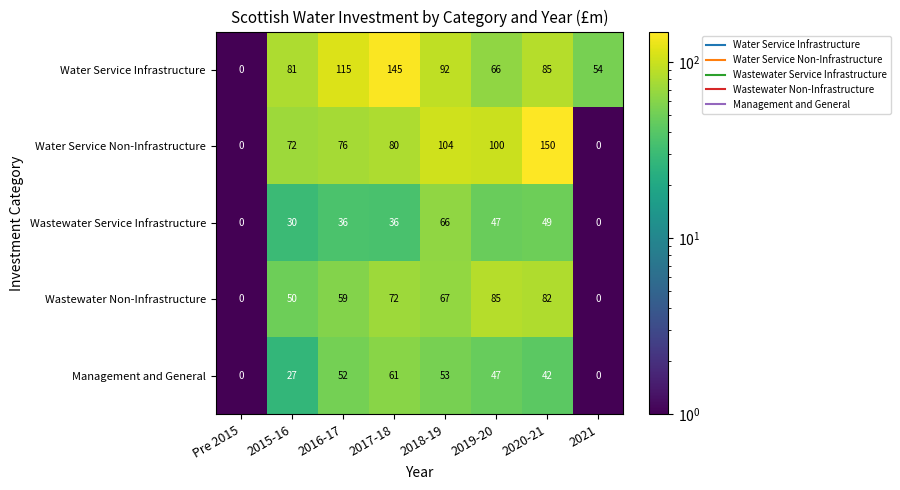

List the series in order of their peak value, lowest first.

Management and General, Wastewater Service Infrastructure, Wastewater Non-Infrastructure, Water Service Infrastructure, Water Service Non-Infrastructure